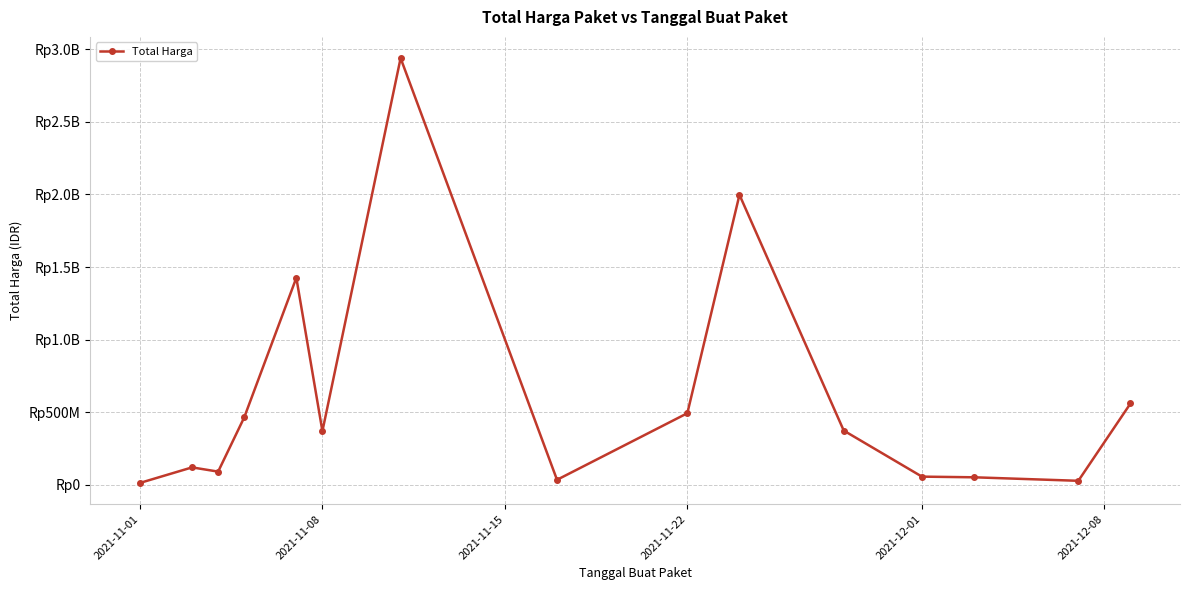

What is the label of the 15th point from the right?

2021-11-01